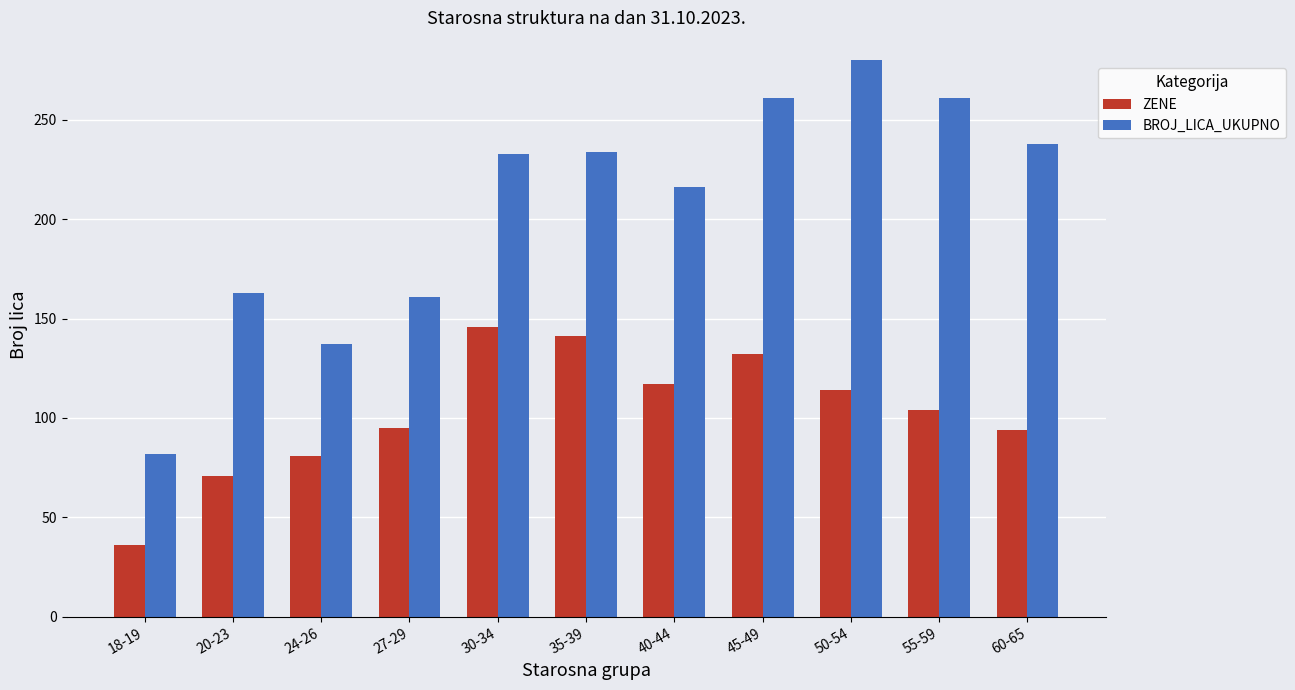

Which series has the largest total across all categories?

BROJ_LICA_UKUPNO